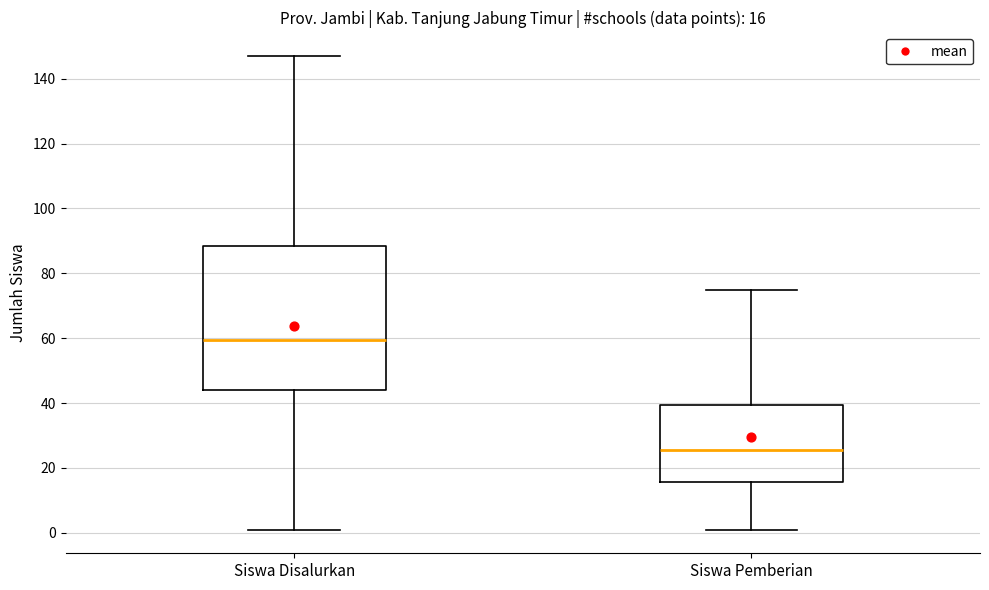

Which box has the highest median line?

Siswa Disalurkan